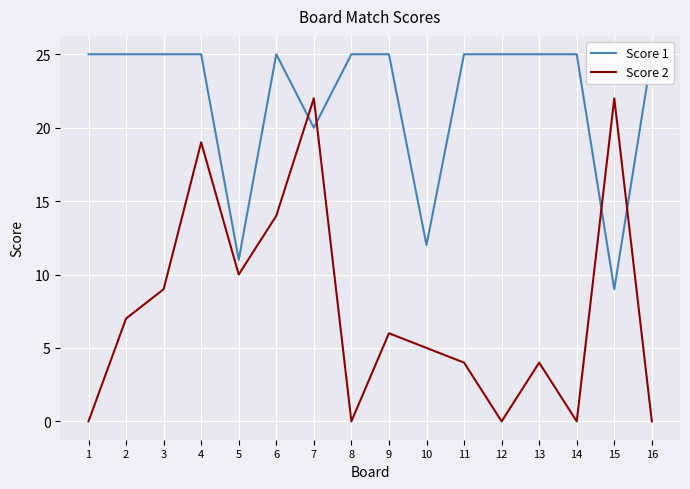

Which series has the largest total across all categories?

Score 1